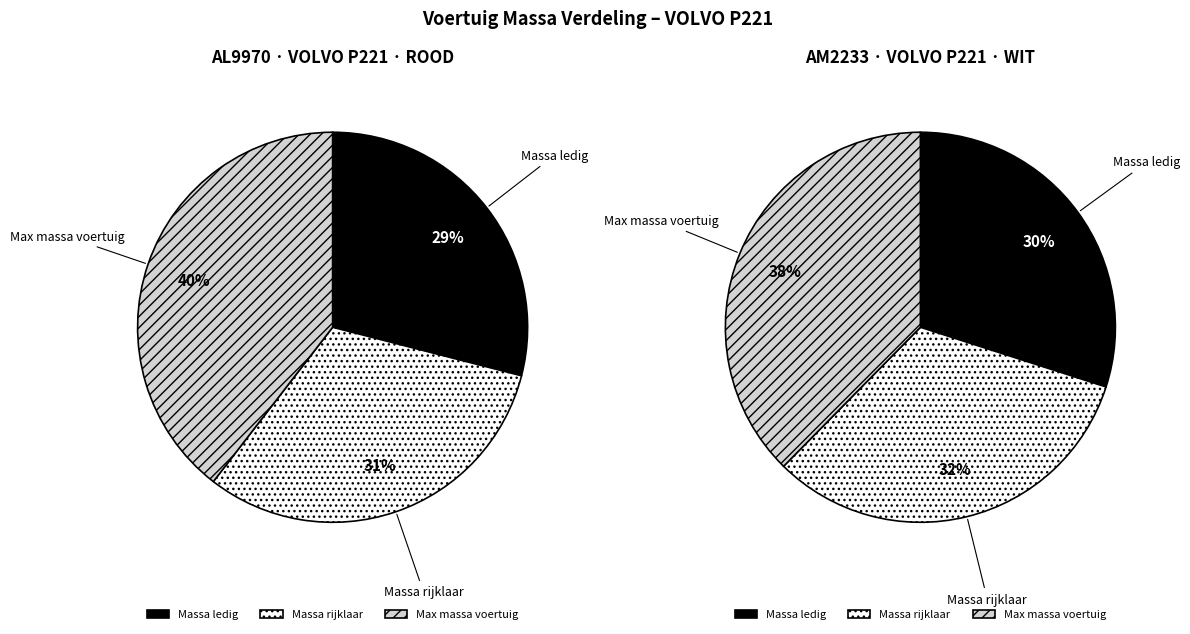

Which series changed the most between AL9970 (ROOD) and AM2233 (WIT)?

toegestane_maximum_massa_voertuig